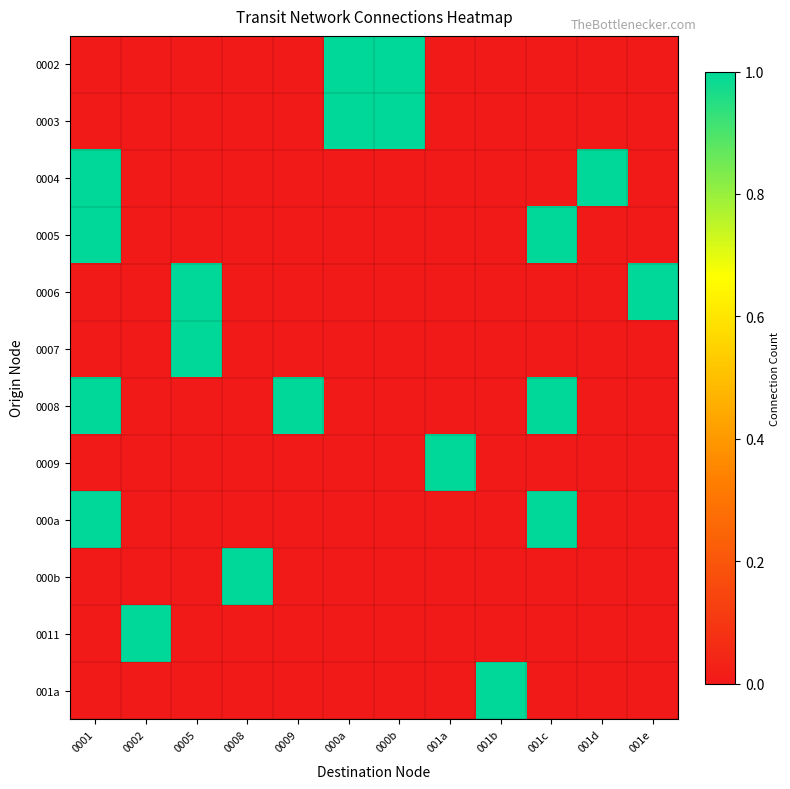

Which series has the largest range (max minus min)?

0002